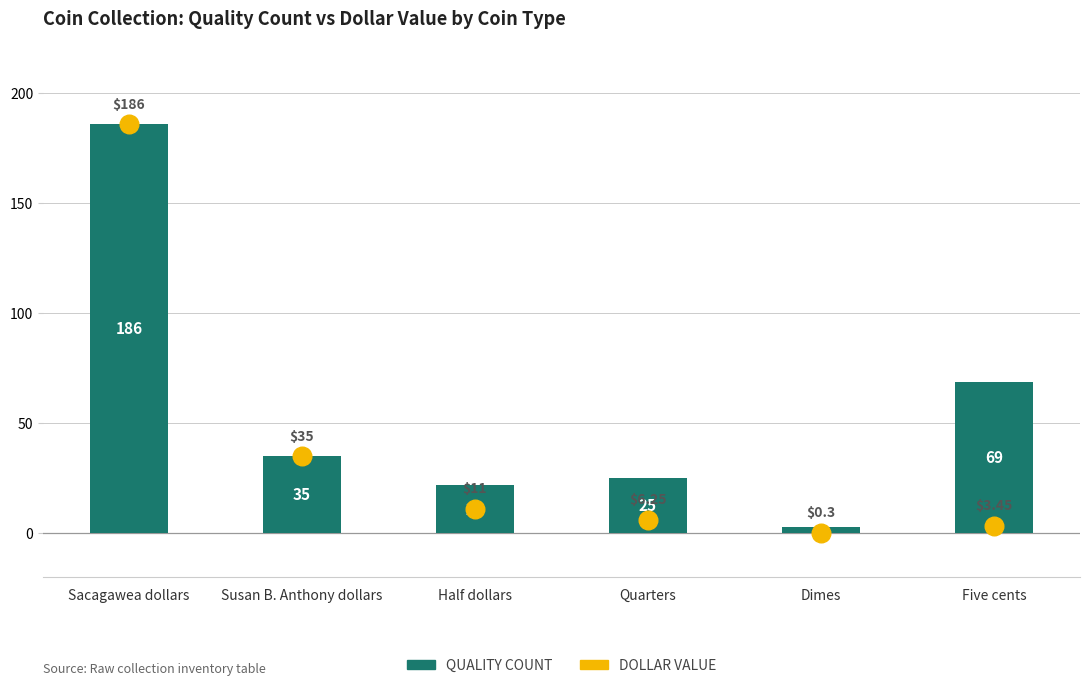

At which category is the sum across all series the highest?

Sacagawea dollars